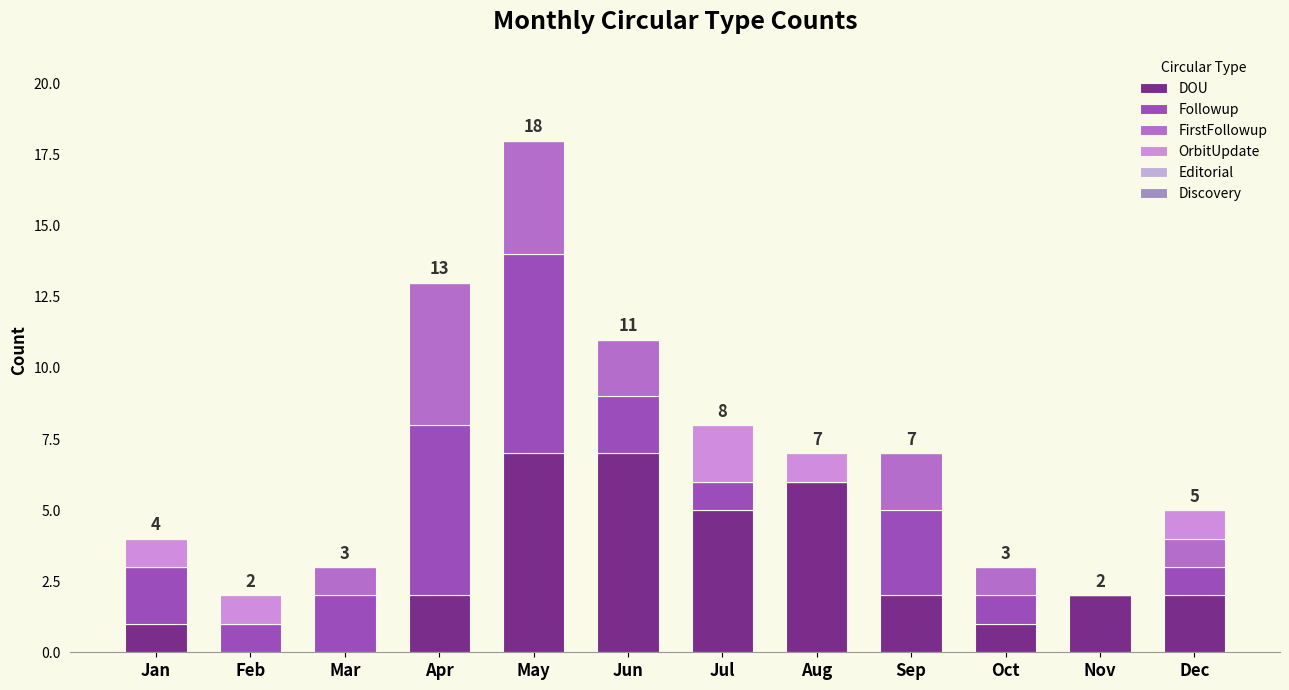

How many series are shown in this chart?

4